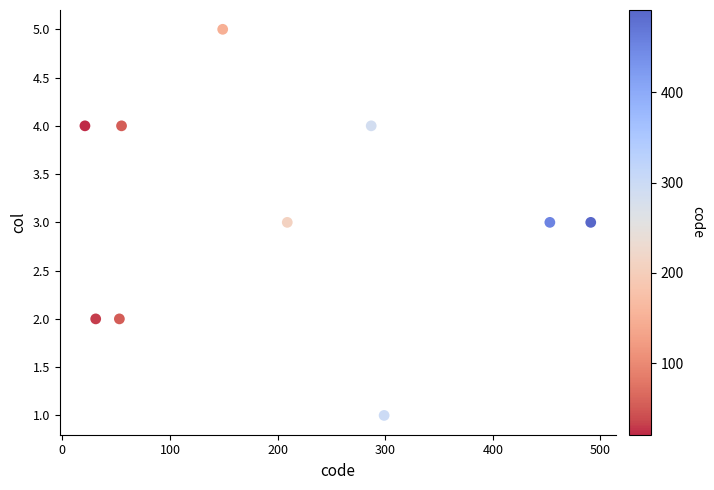

What is the range of Y values (max minus min)?

4